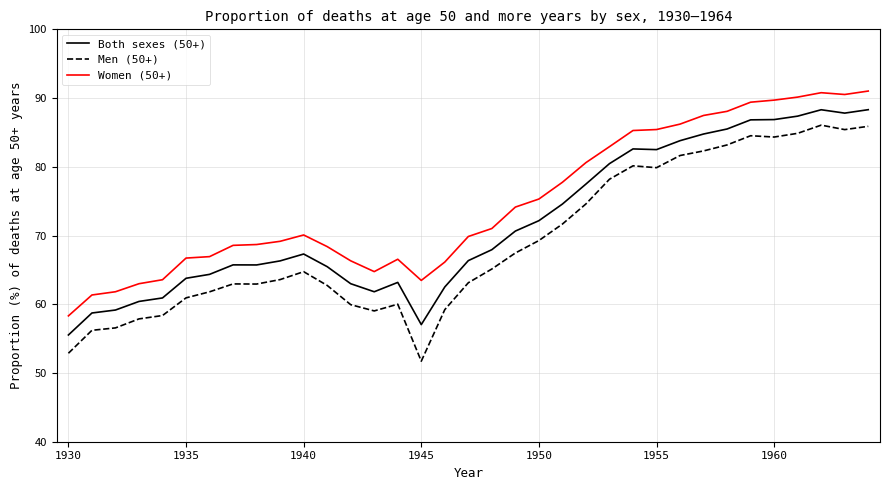

What is the difference between the maximum and minimum values in the Men (50+) series?

34.3